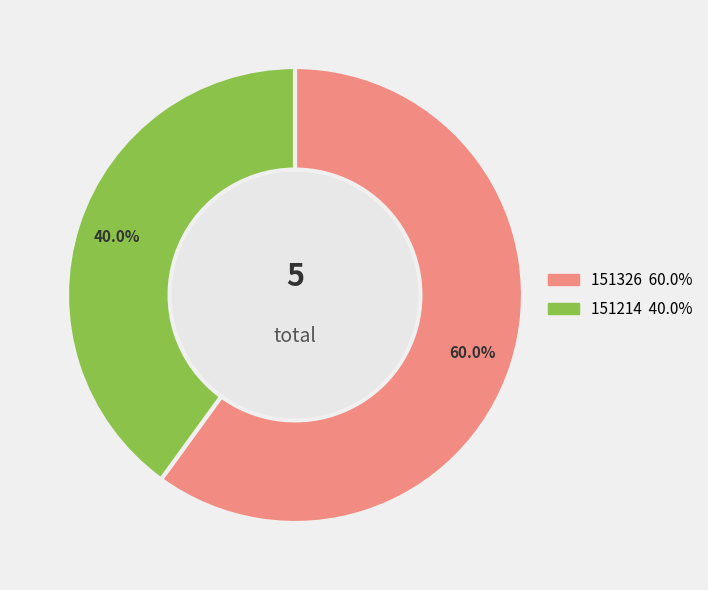

Is there a majority slice in this chart?

Yes